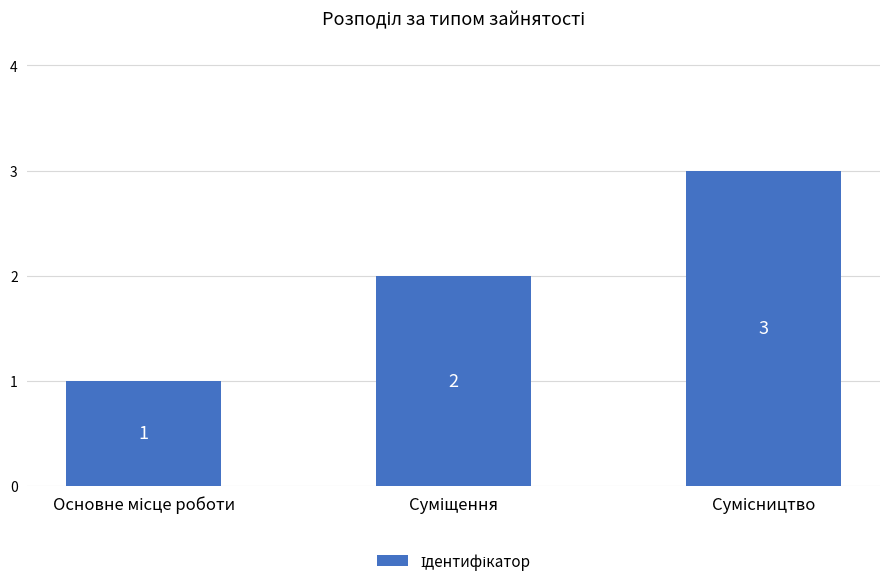

What is the maximum value shown in the chart?

3